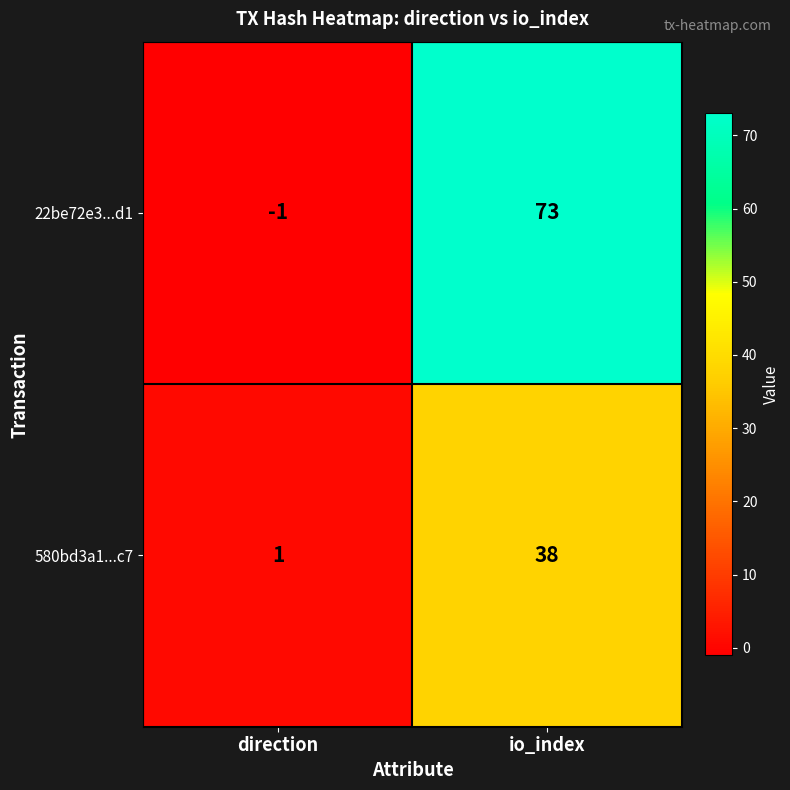

The 22be72e3...d1 series shows 73 at io_index. True or false?

True